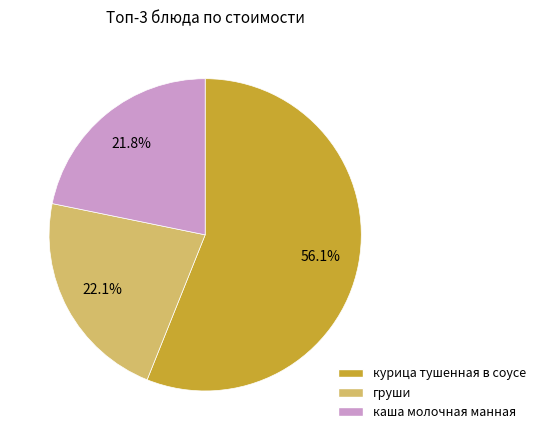

Is there any slice that represents more than half of the pie?

Yes